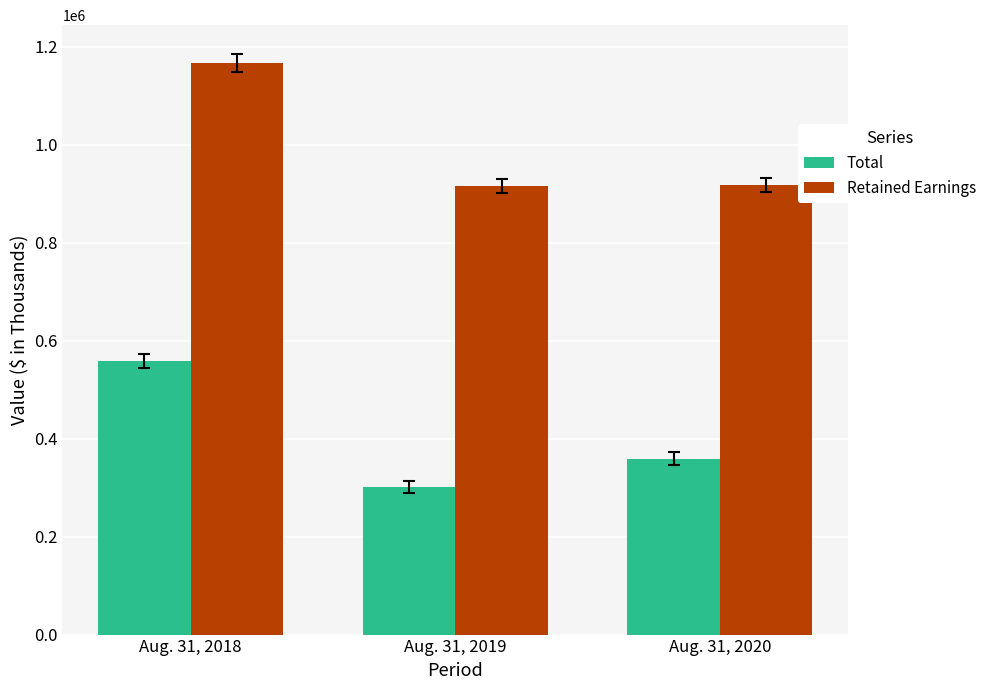

What is the sum of the Retained Earnings values at Aug. 31, 2018 and Aug. 31, 2019?

2082421